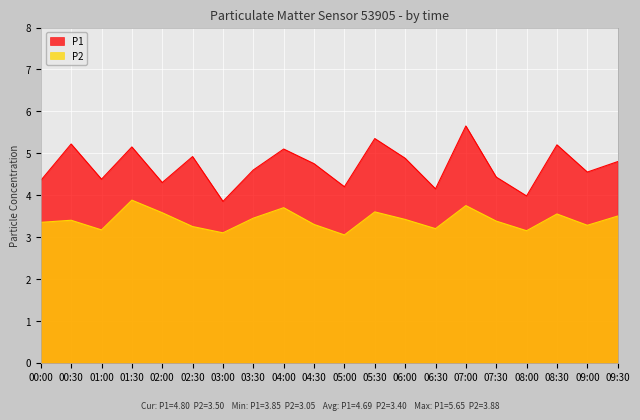

Between 01:30 and 09:30, which series saw the biggest shift?

P2